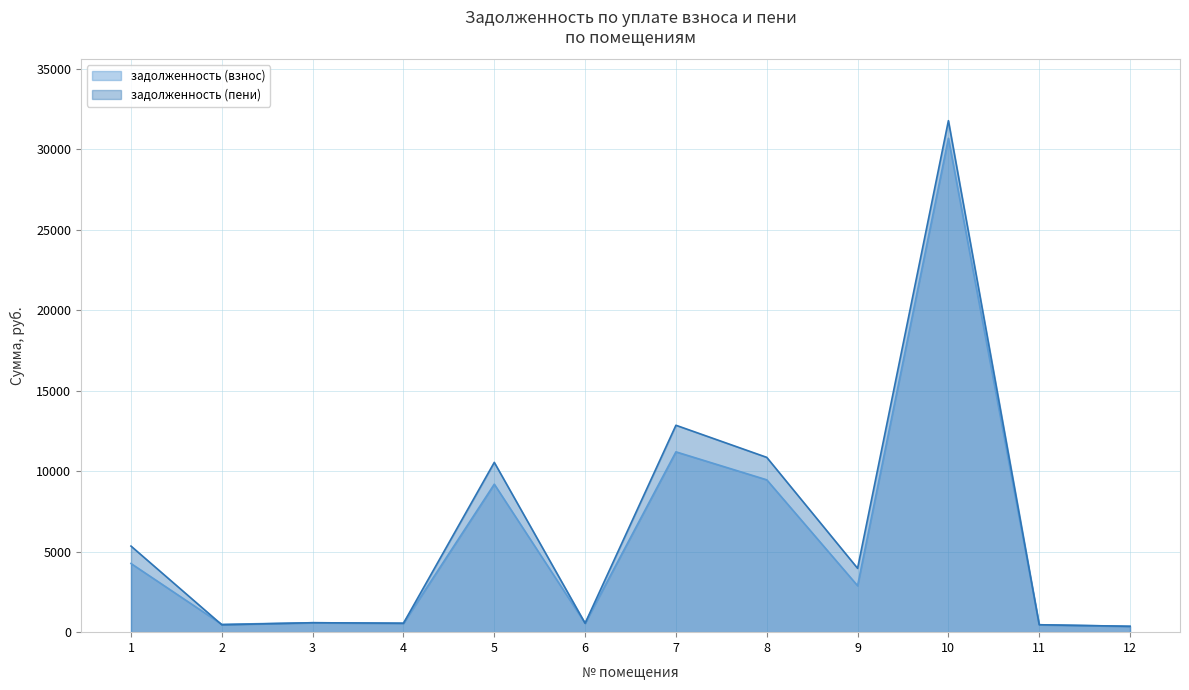

At 6, list the series in order from smallest to largest.

задолженность (взнос), задолженность (пени)